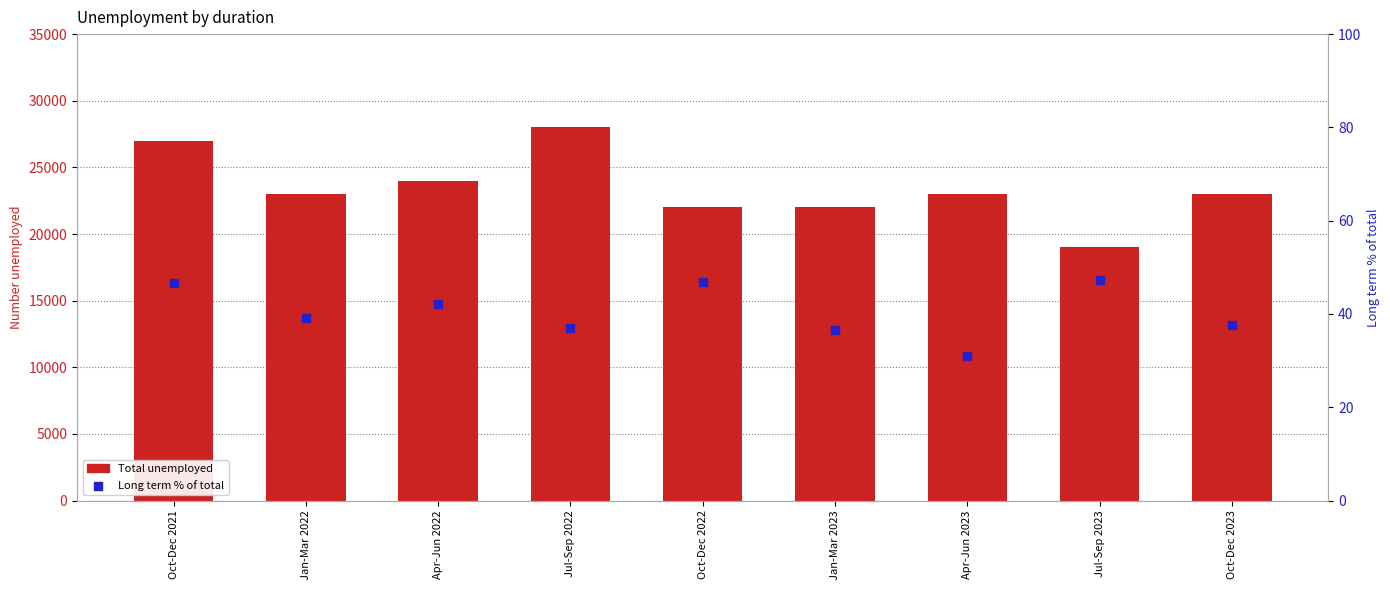

Which series has the largest total across all categories?

Total unemployed